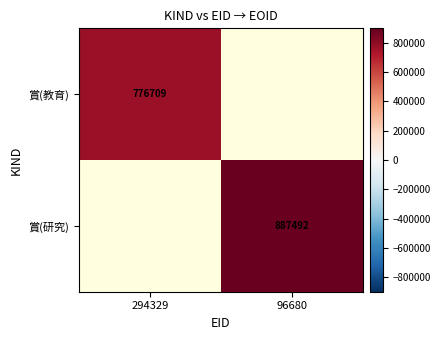

The 賞(教育) series shows 411153 at 294329. True or false?

False